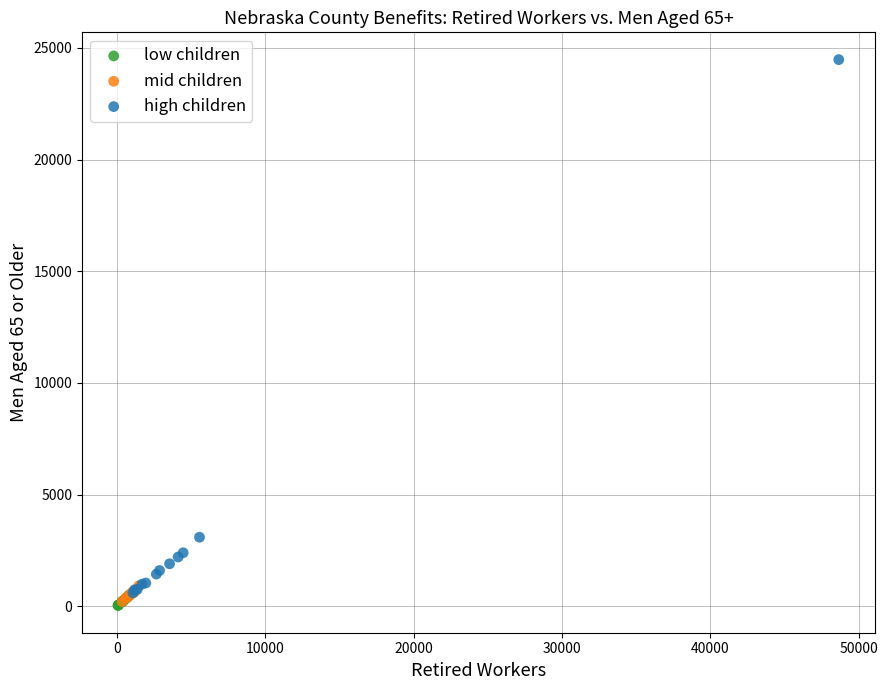

Which series reaches the maximum Y coordinate?

high children